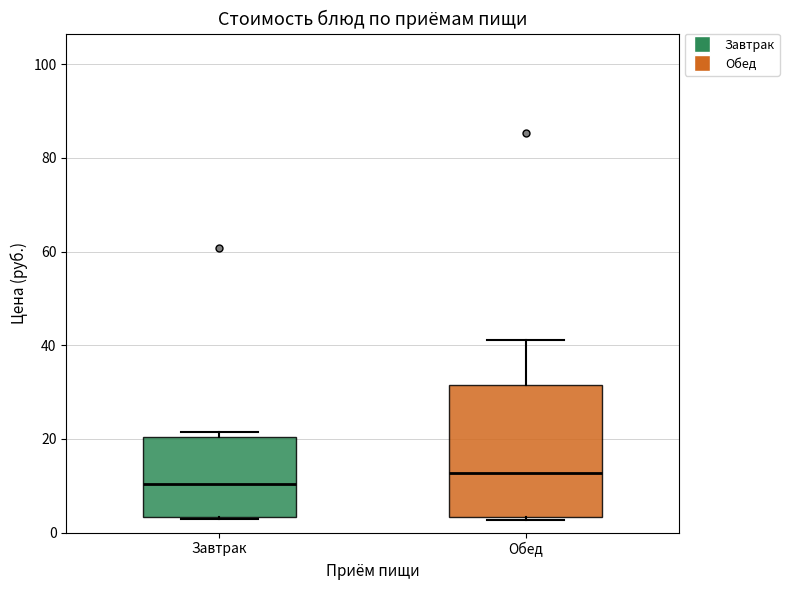

Which box is the tallest, from its lower edge to its upper edge?

Обед